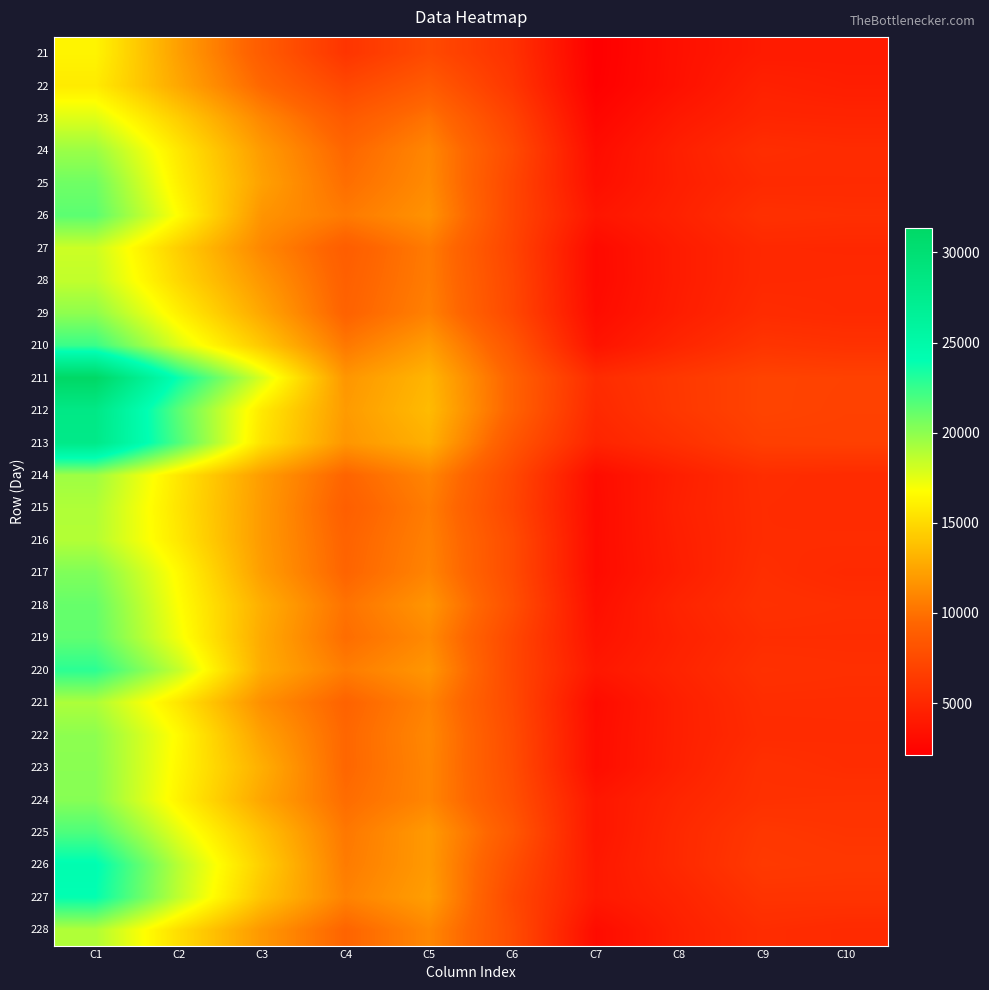

Between C1 and C4, which is larger?

C1